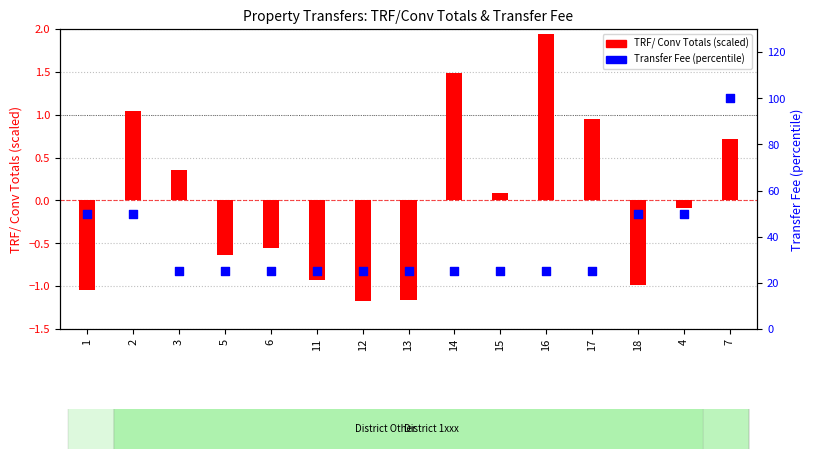

Which series has the largest Y range (max minus min)?

Transfer Fee (percentile)